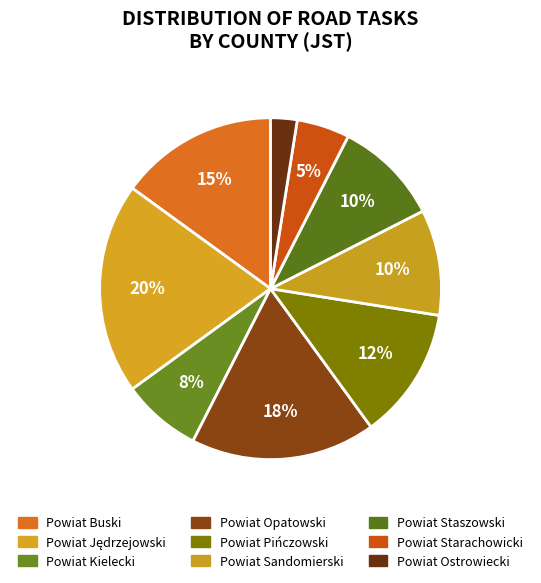

What is the total percentage of Powiat Opatowski and Powiat Jędrzejowski?

37.5%